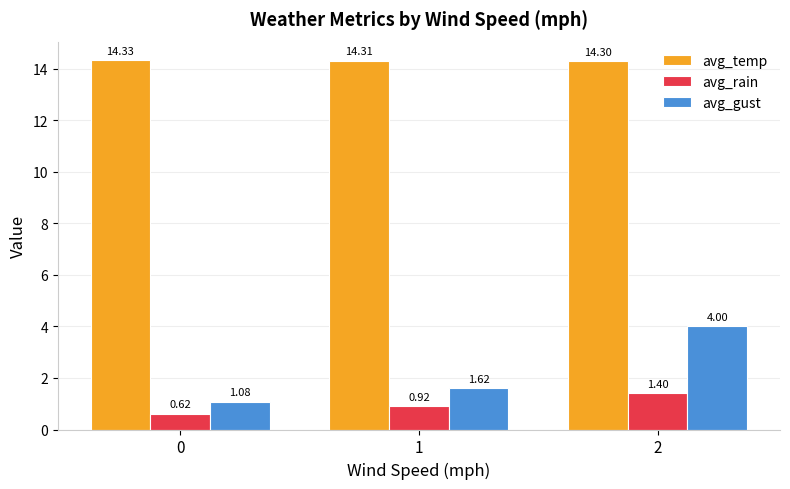

What is the total value across all series at 1?

16.9